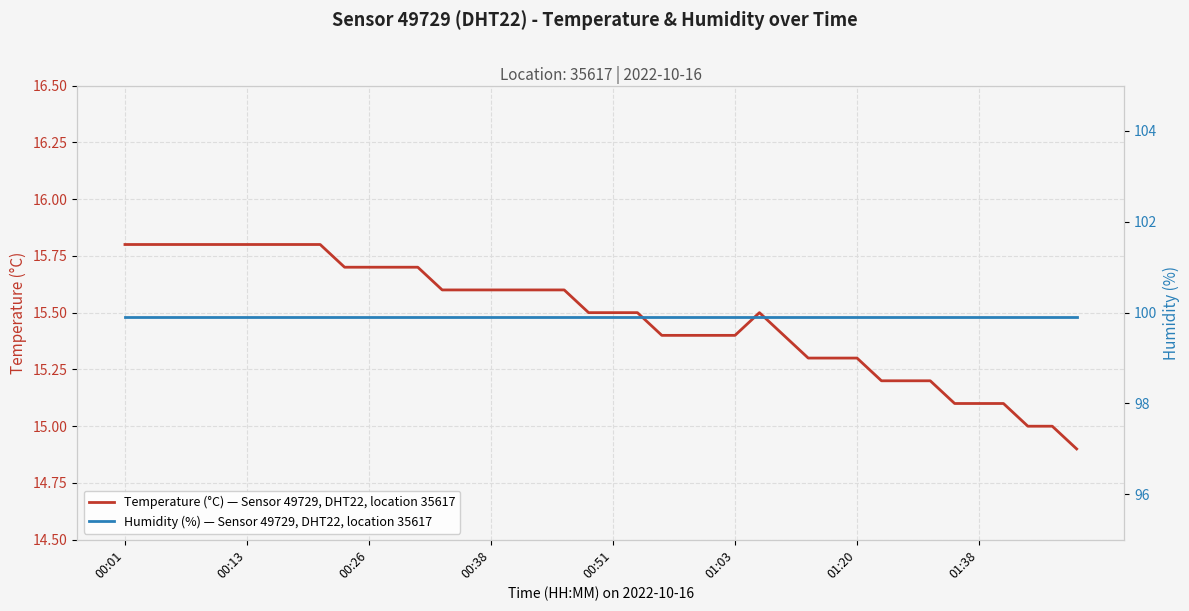

The Temperature (°C) — Sensor 49729, DHT22, location 35617 series shows 14.9 at 39. True or false?

True